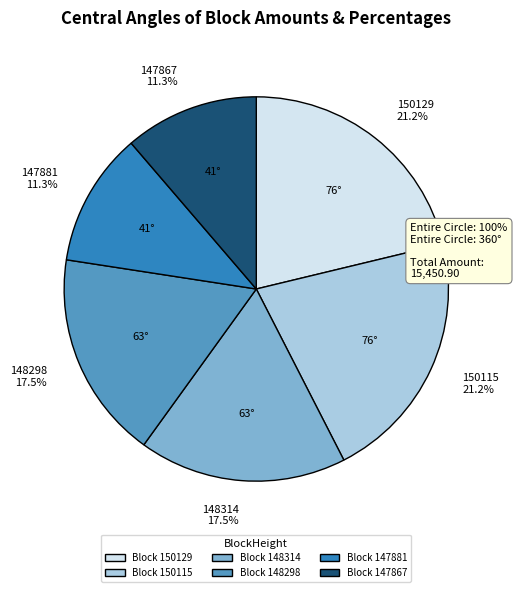

How many segments does this pie chart have?

6